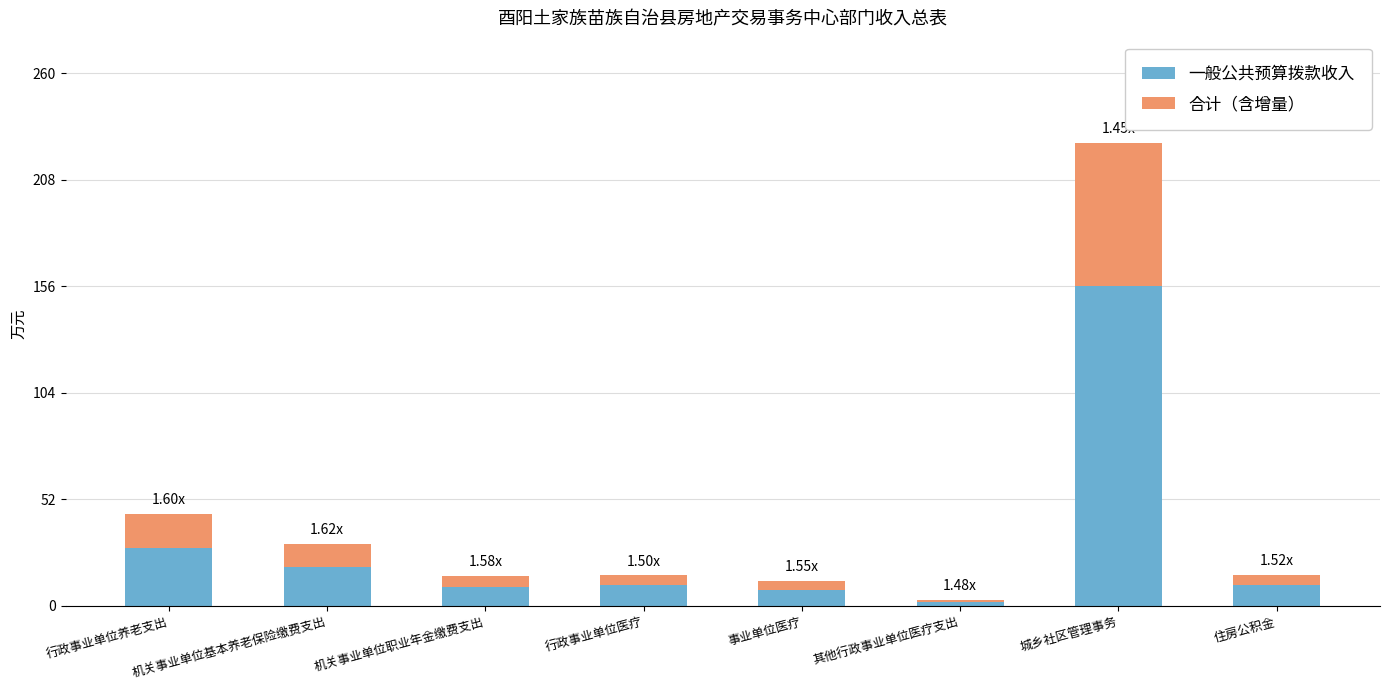

What is the difference between the maximum and minimum values in the 一般公共预算拨款收入 series?

154.1